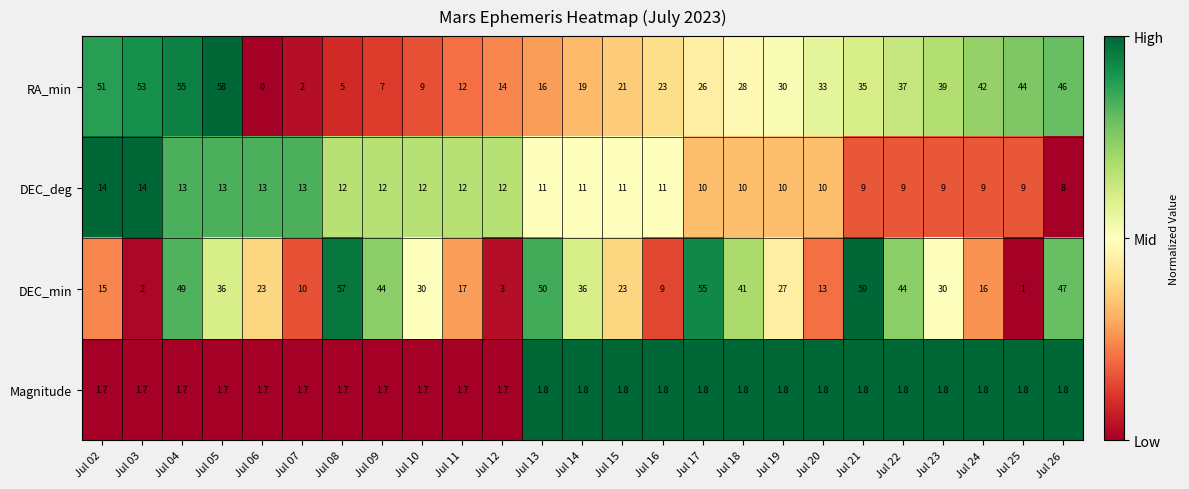

How many data points does each series have?

25